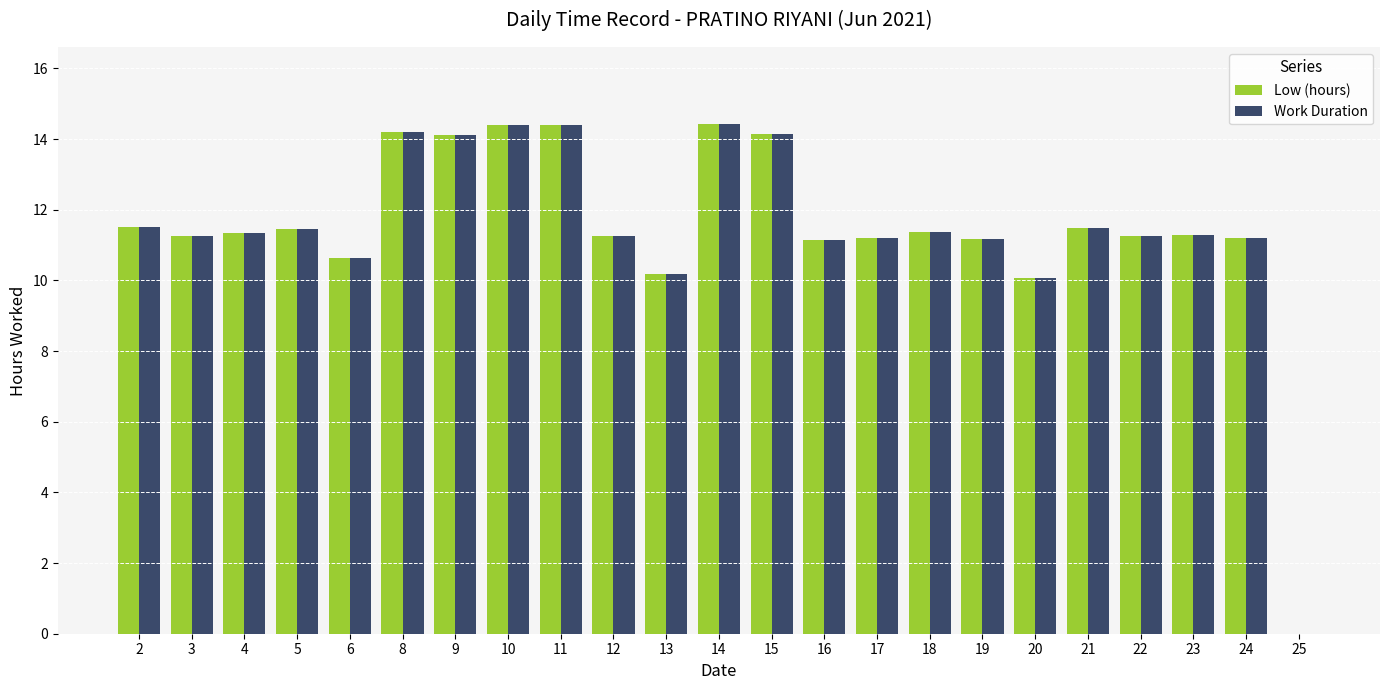

What is the sum of the Work Duration values at 6 and 12?

21.9